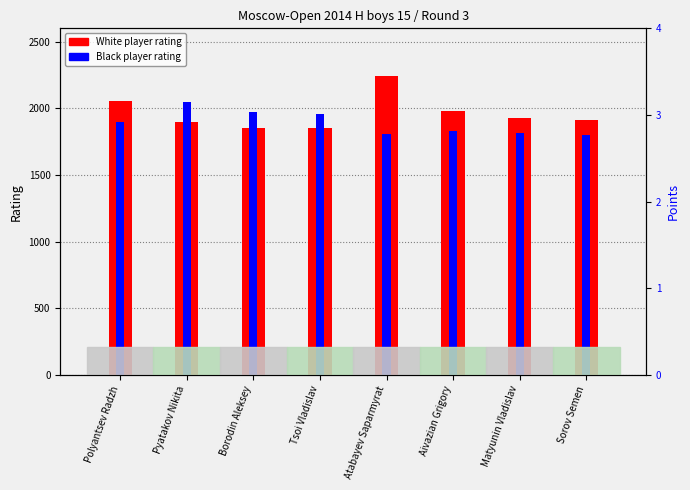

How many bars are there in total?

16